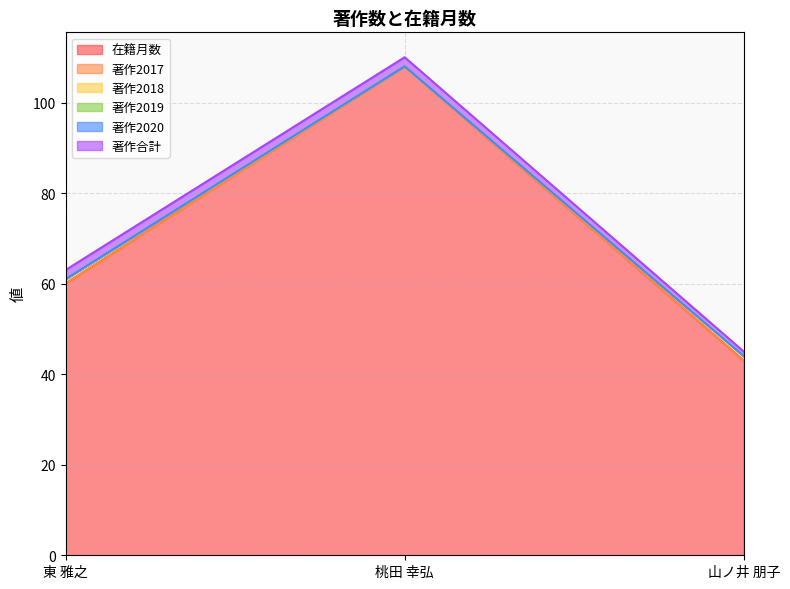

Does the chart have visible grid lines?

Yes